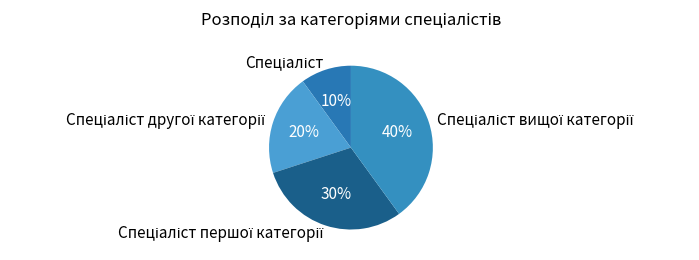

To the nearest percent, what is the difference between the largest and smallest slice percentages?

30%